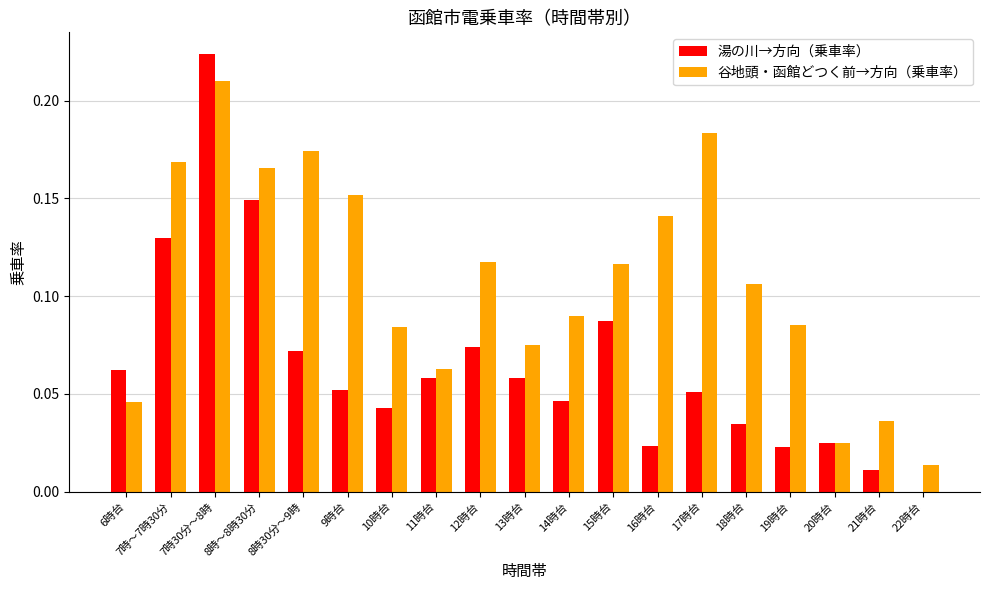

What are all the series names shown in the legend?

湯の川→方向（乗車率）, 谷地頭・函館どつく前→方向（乗車率）